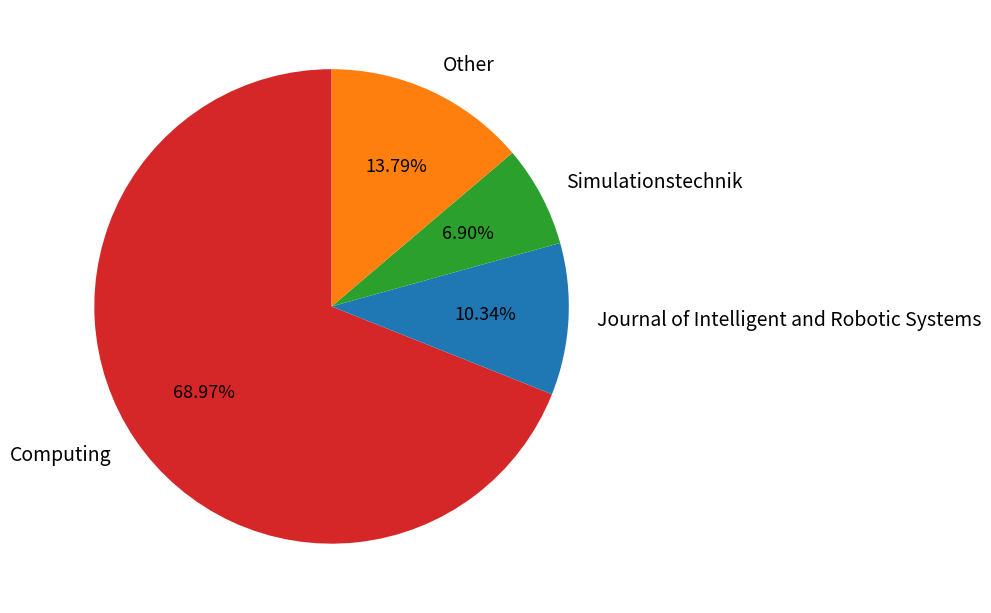

What percentage is NOT represented by Other?

86.2%